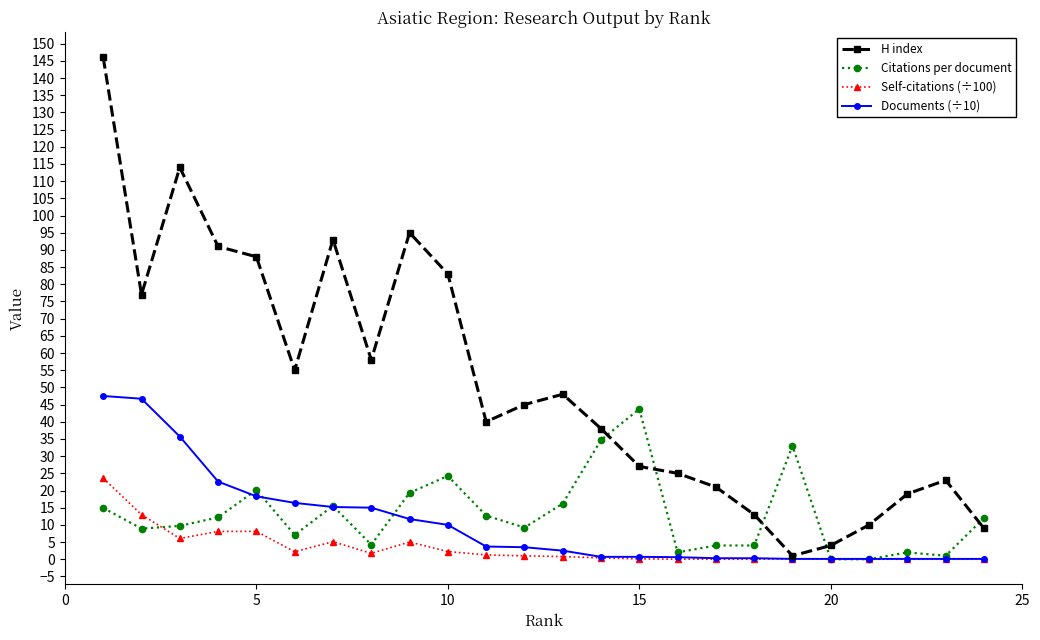

Which series has the widest spread of values?

H index